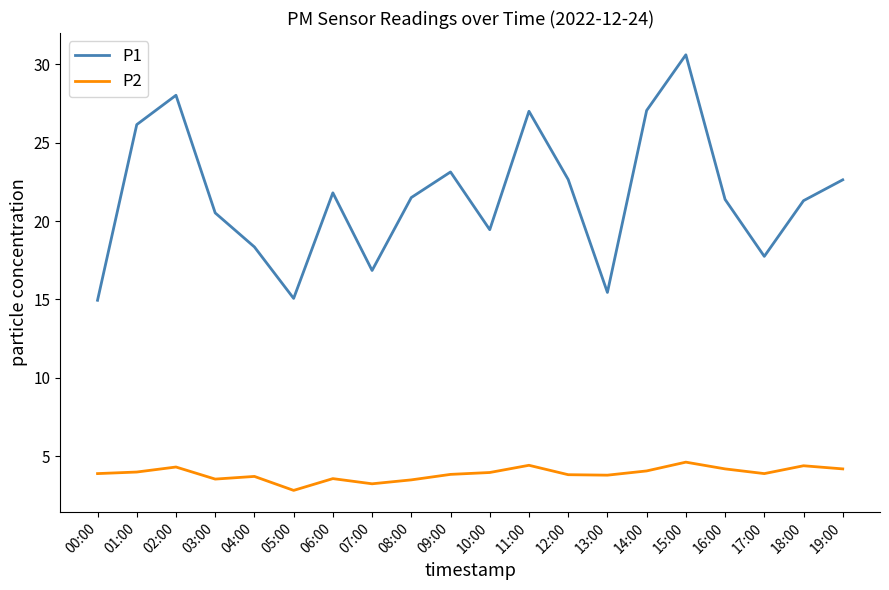

Which category has the lowest value across all series?

05:00